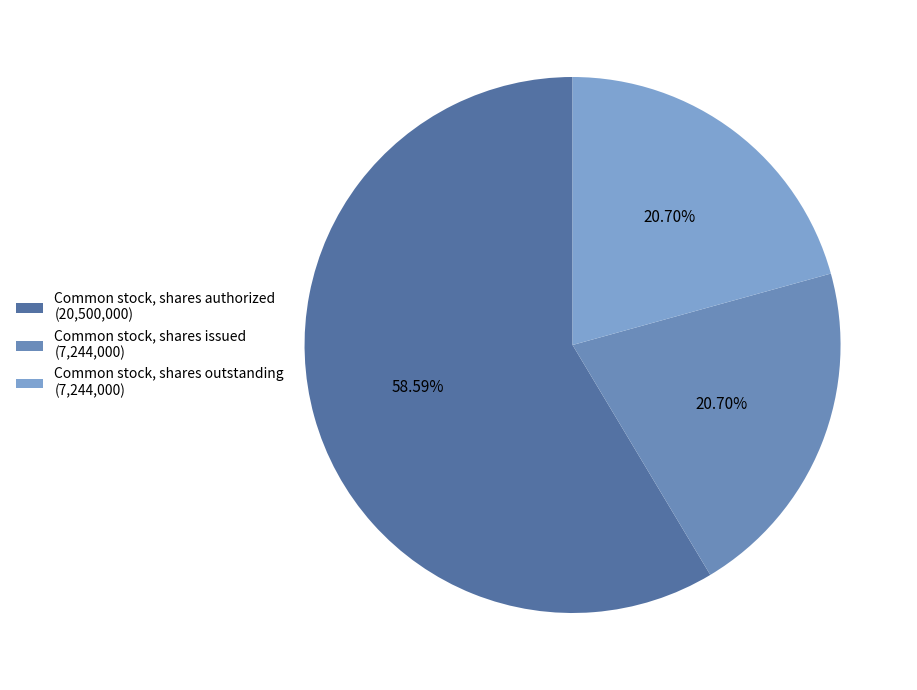

Which category accounts for the majority?

Common stock, shares authorized